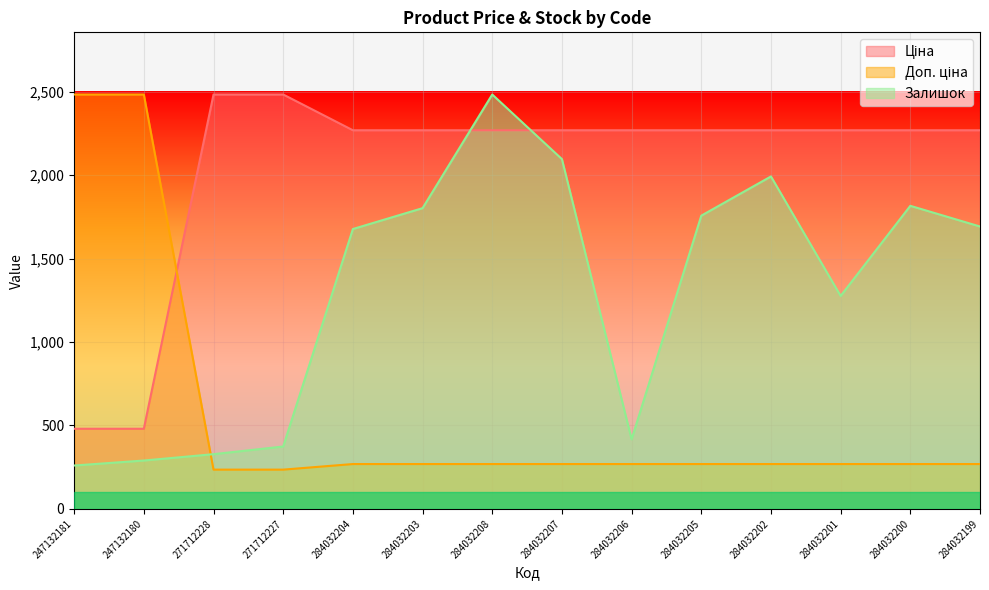

What position from the left is 284032203?

6